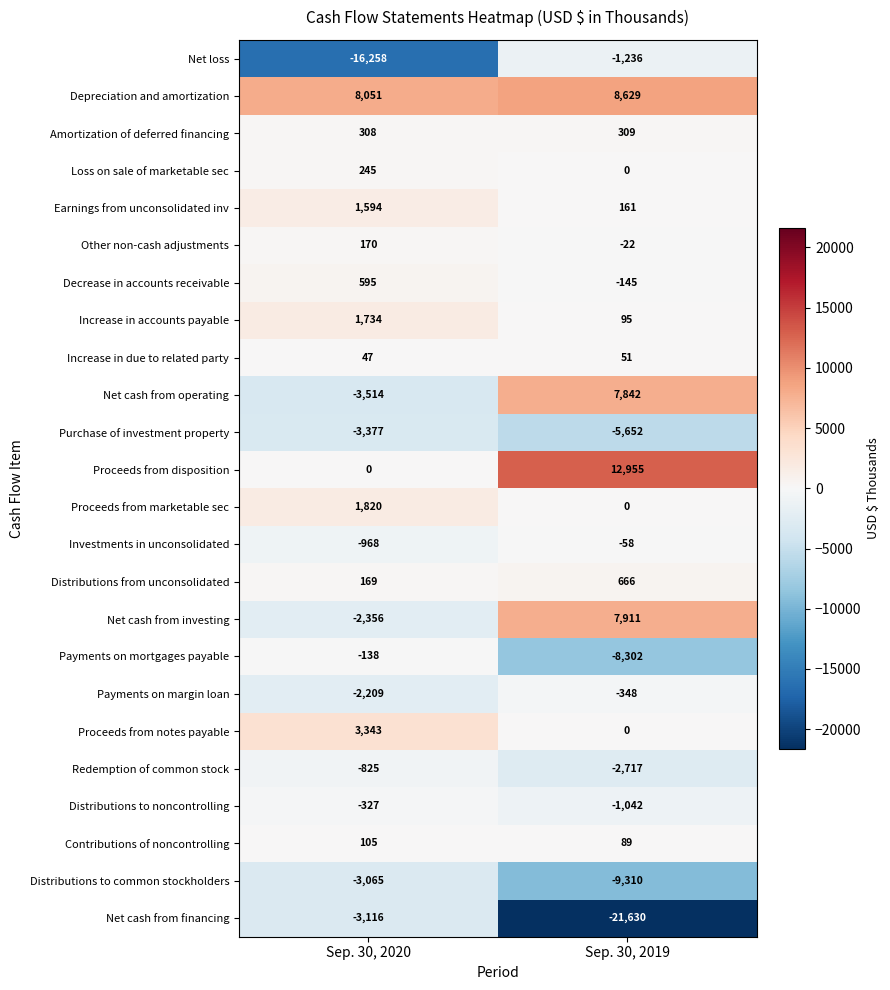

What is the difference between the Contributions of noncontrolling values at Sep. 30, 2020 and Sep. 30, 2019?

16